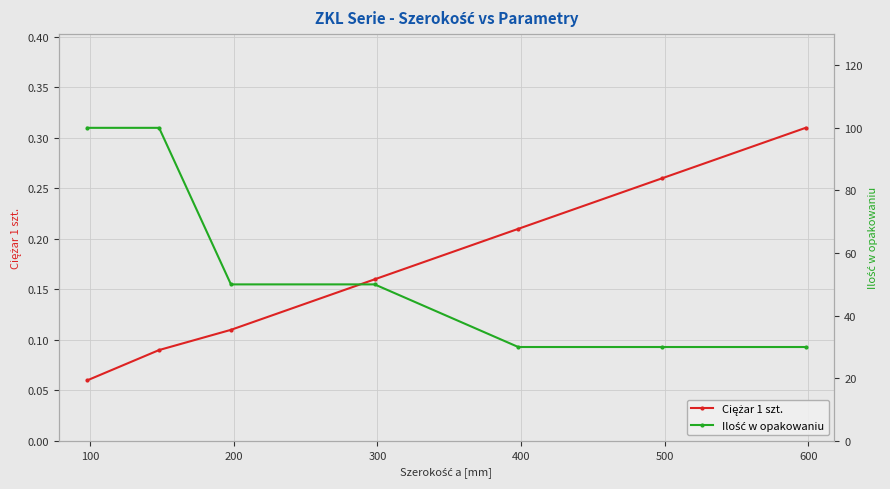

Reading right to left, extract all data points from this chart.

Ciężar 1 szt.: 0.3	0.3	0.2	0.2	0.1	0.1	0.1
Ilość w opakowaniu: 30.0	30.0	30.0	50.0	50.0	100.0	100.0